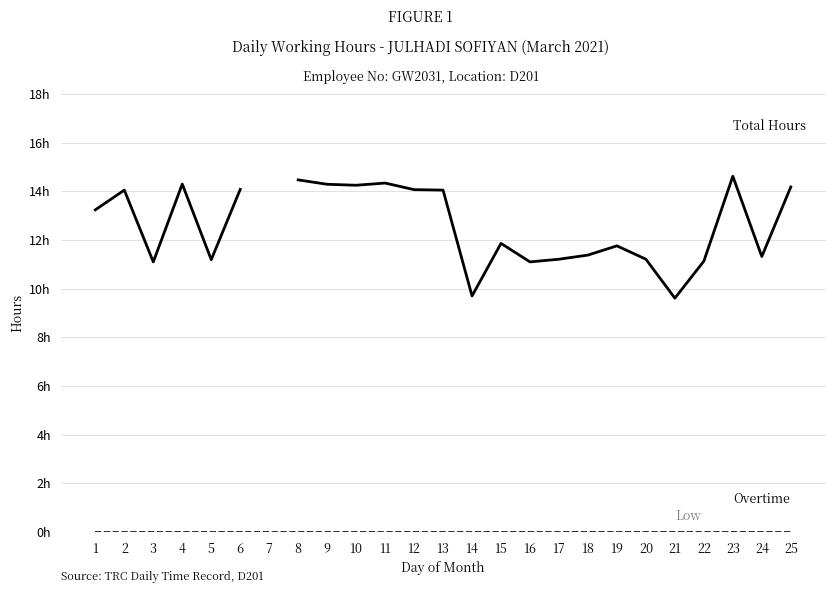

The value of Low at 5 is 0.0. True or false?

True